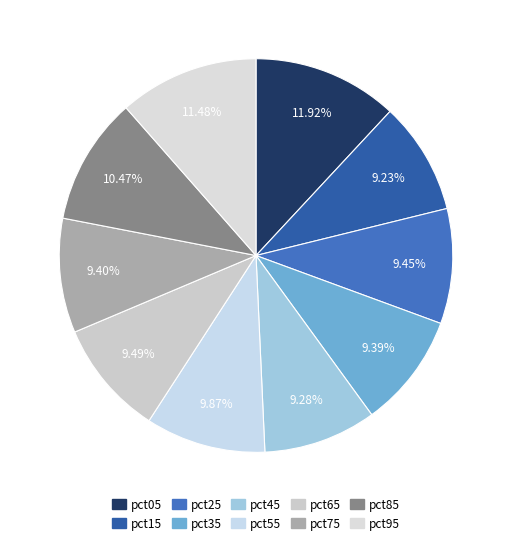

To the nearest percent, what portion does pct65 represent?

9%